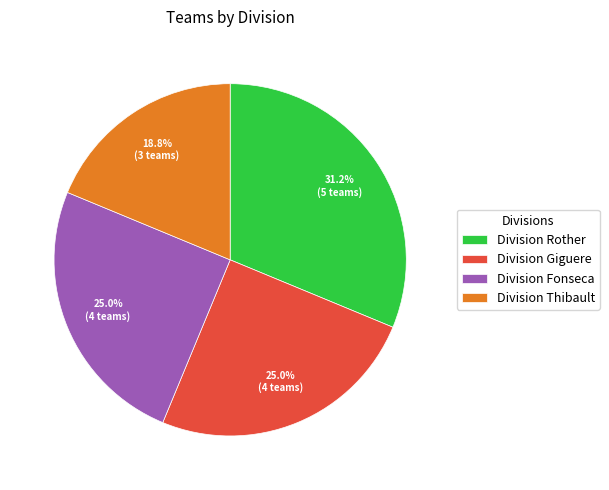

How many slices are in this pie chart?

4